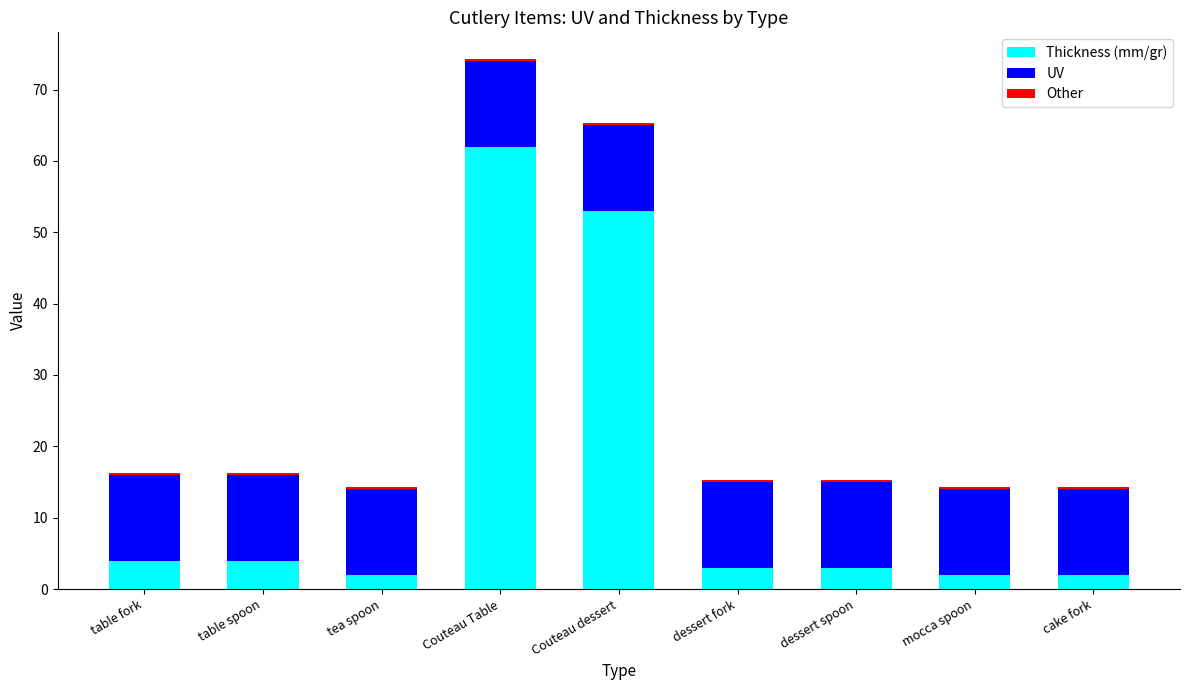

At which category is the sum across all series the highest?

Couteau Table